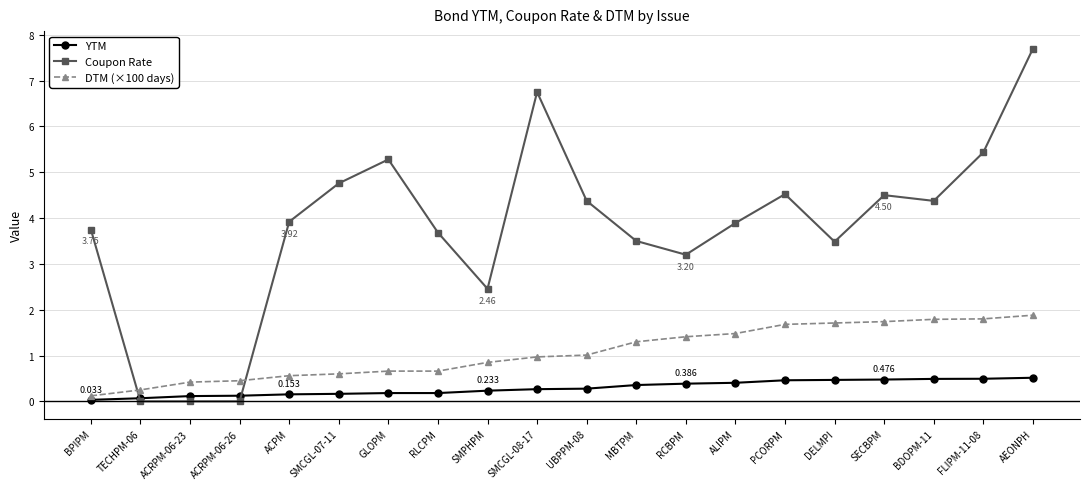

True or false: Coupon Rate has a value of 0.0 at ACRPM-06-23.

True